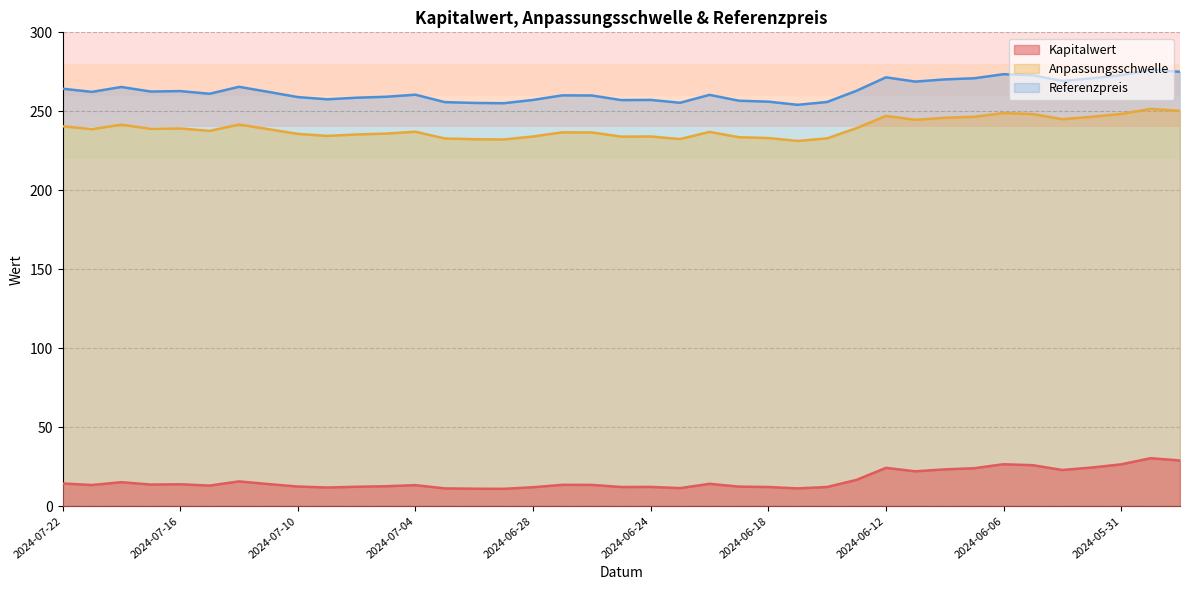

At which category does Referenzpreis reach its first local valley?

2024-07-19